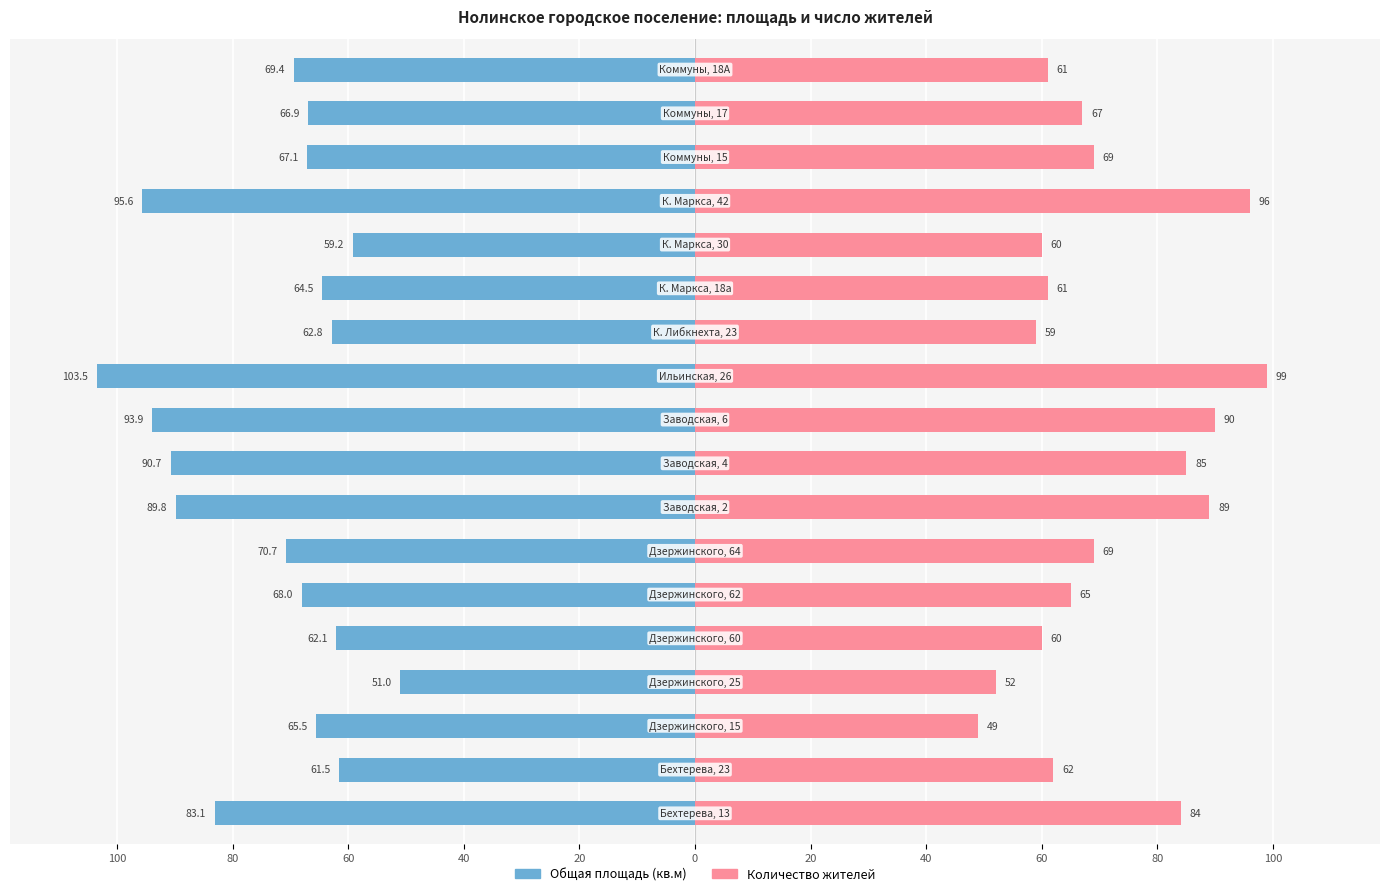

How many data points does each series have?

18